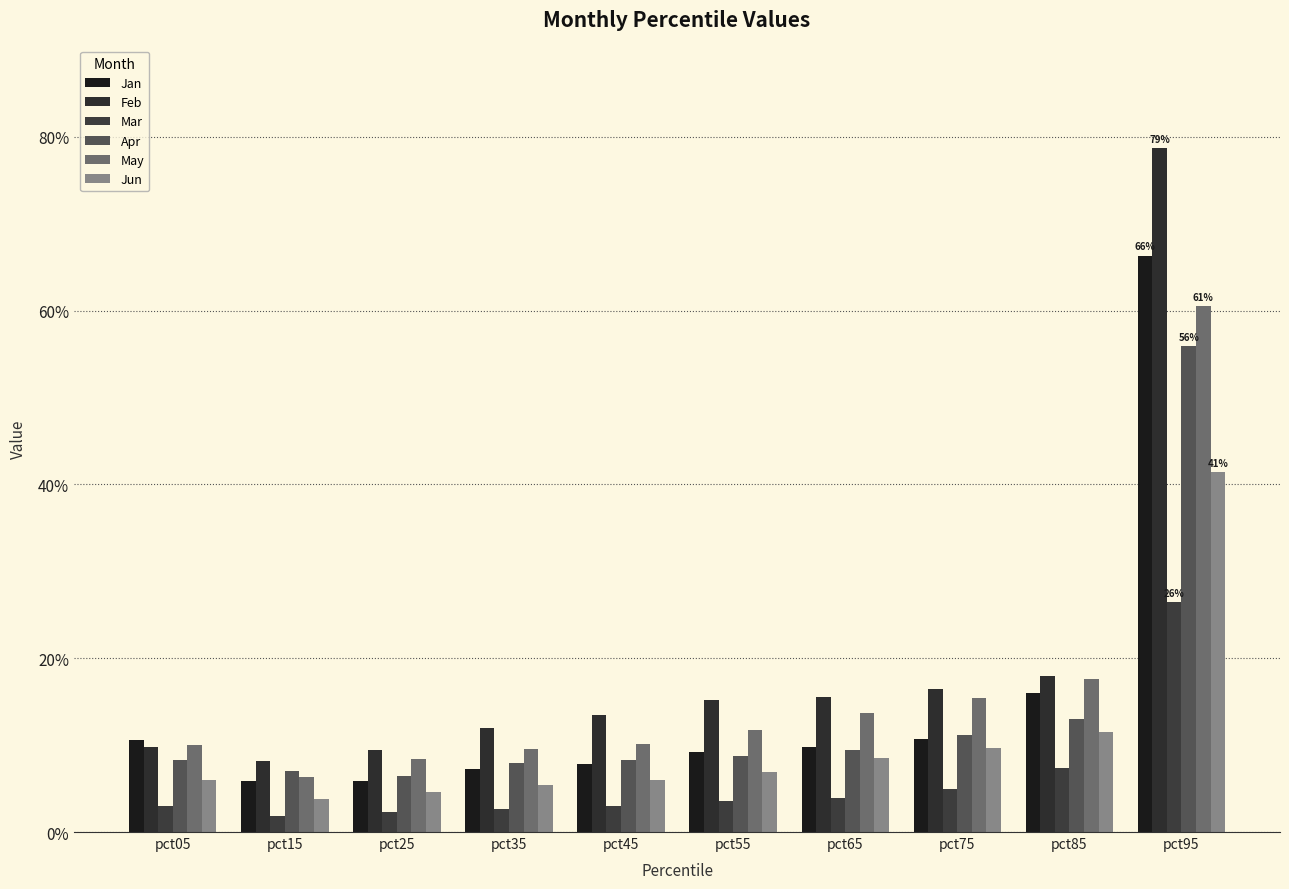

Count the Jun values in the range 0 to 1.

10